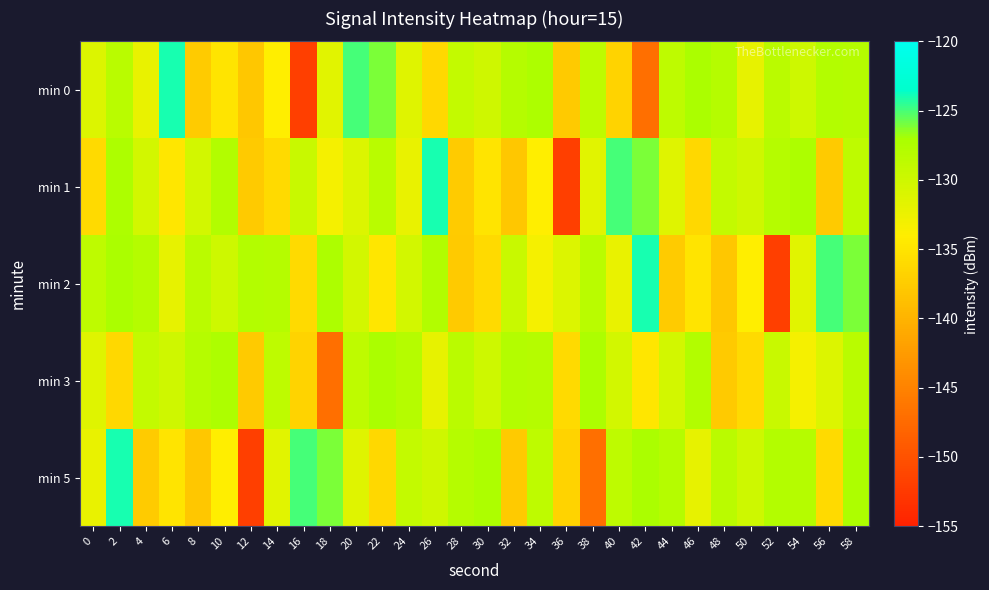

Which category has the lowest value across all series?

16